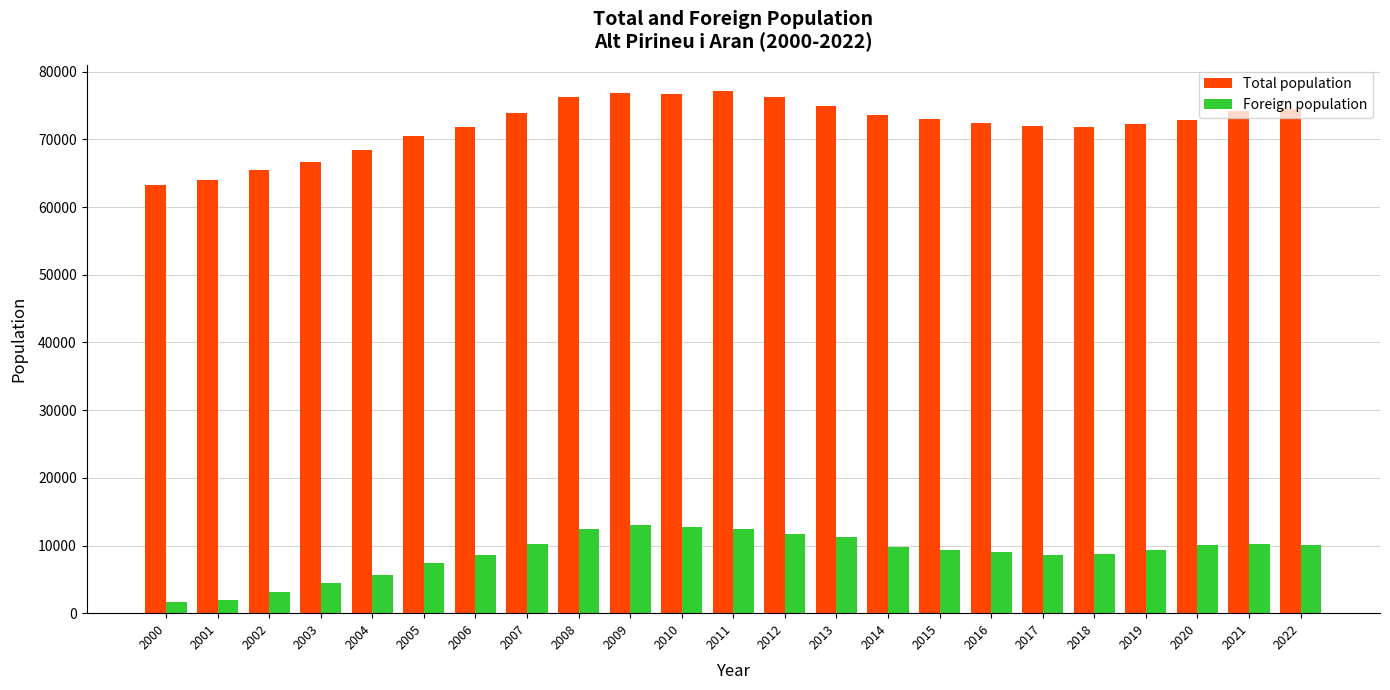

What is the minimum value for Foreign population?

1644